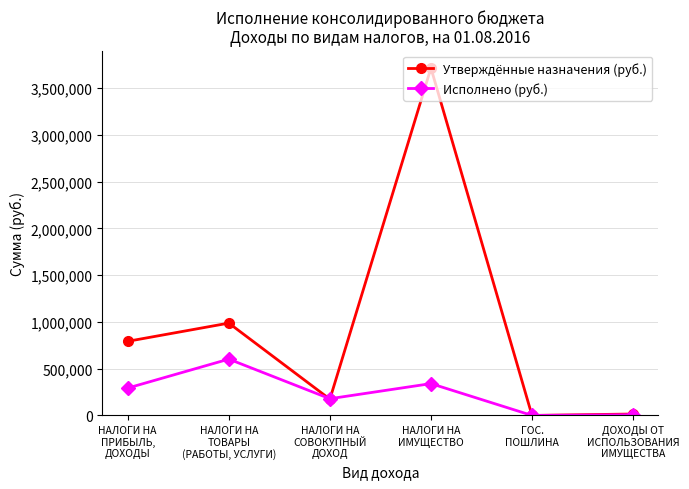

What is the maximum value shown in the chart?

3715700.0